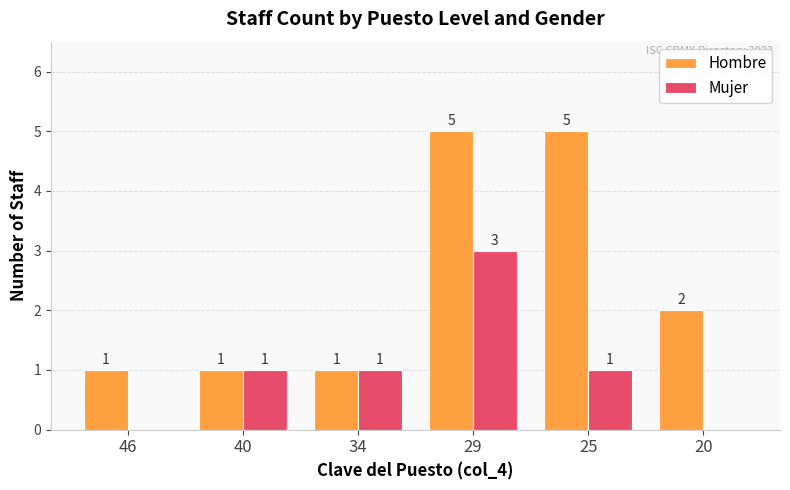

Are the bars horizontal?

No